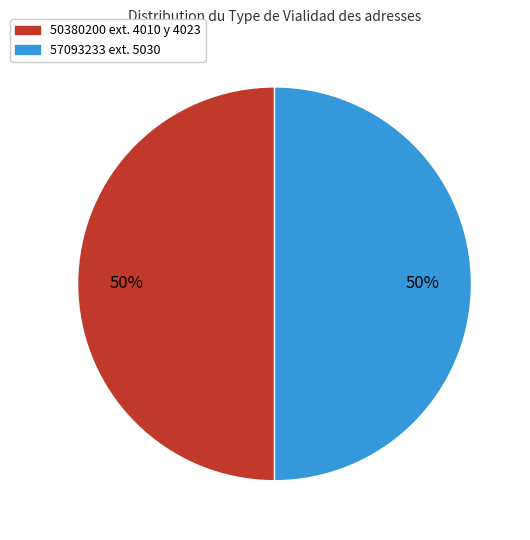

To the nearest percent, what is the average slice percentage?

50%